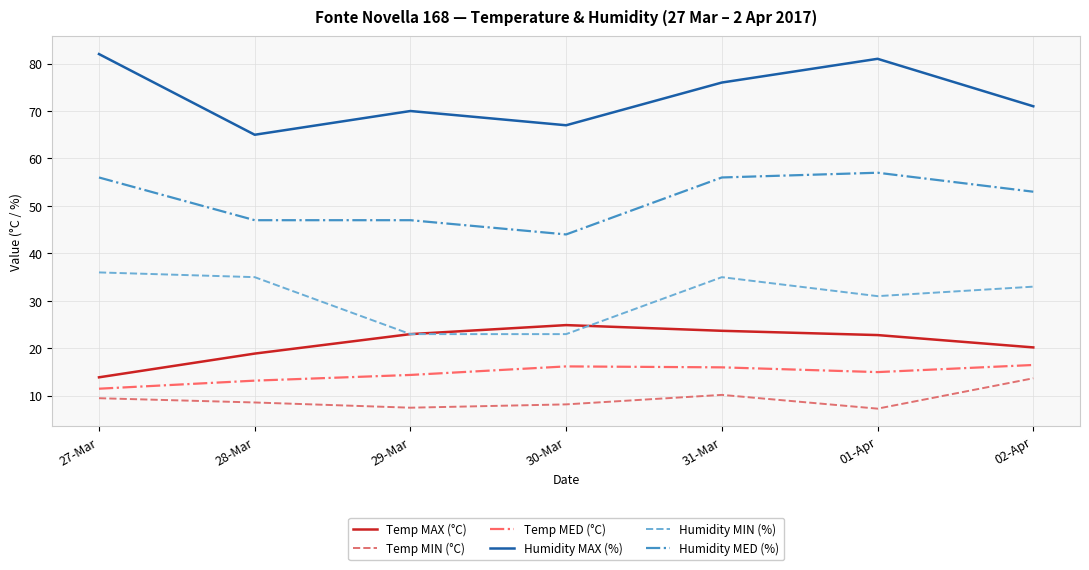

The Humidity MAX (%) series shows 103.0 at 28-Mar. True or false?

False